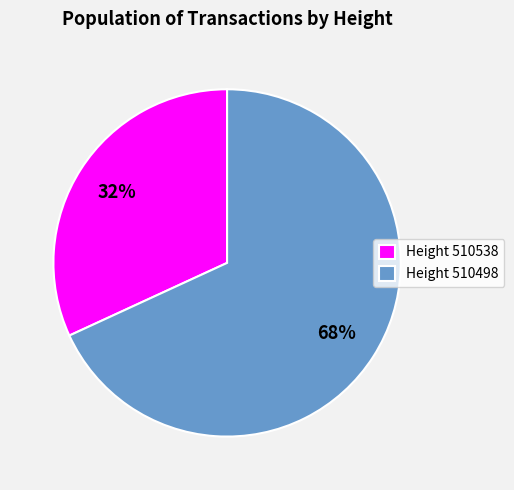

Which category has the smallest portion of the pie?

Height 510538